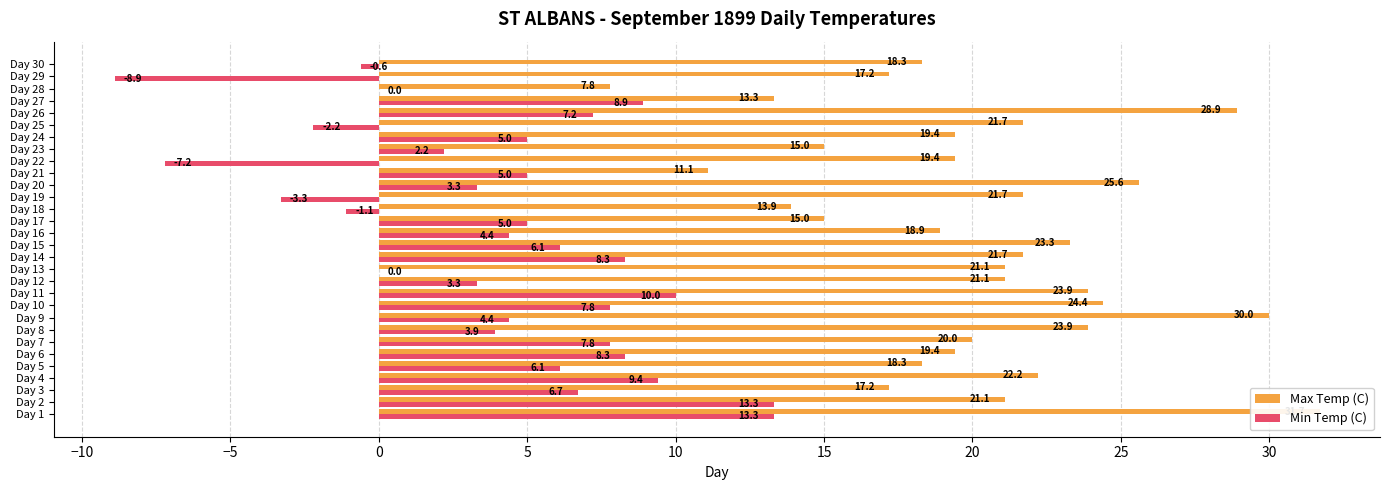

What is the lowest value of the Min Temp (C) series?

-8.9